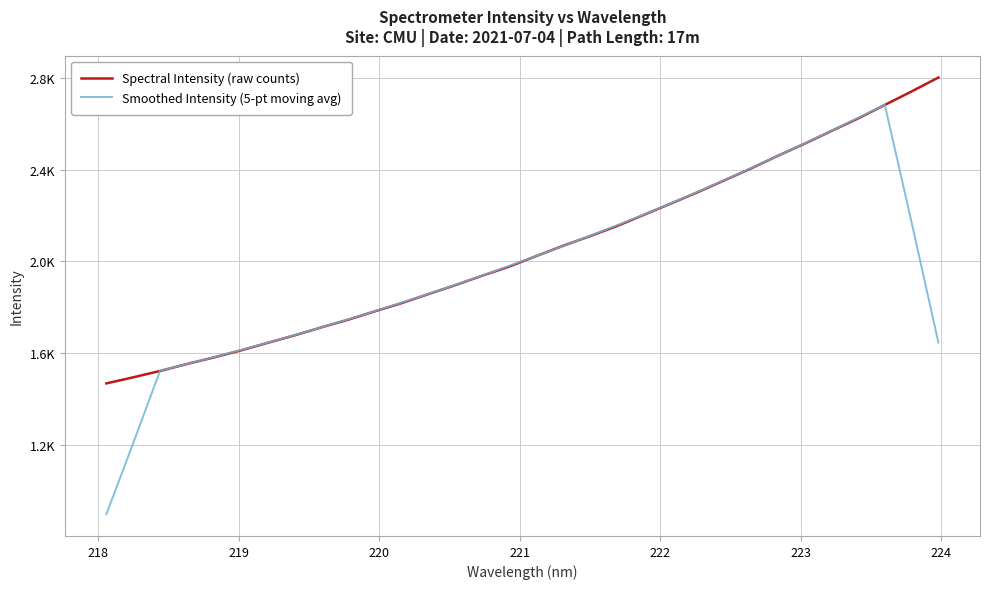

Between which two adjacent categories do Smoothed Intensity (5-pt moving avg) and Spectral Intensity (raw counts) first intersect?

218 and 219